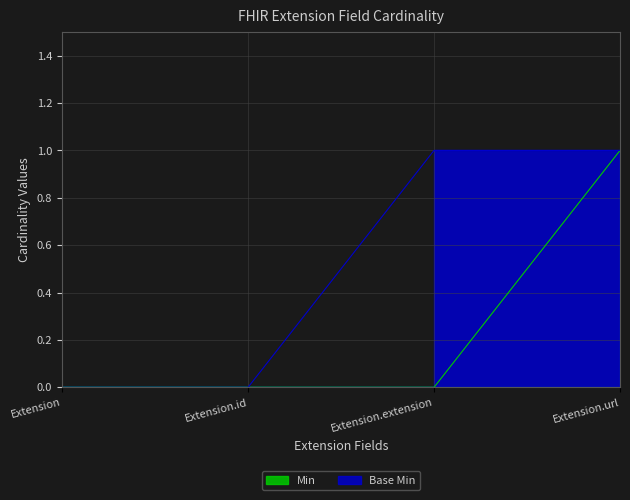

What position from the right is Extension.url?

1